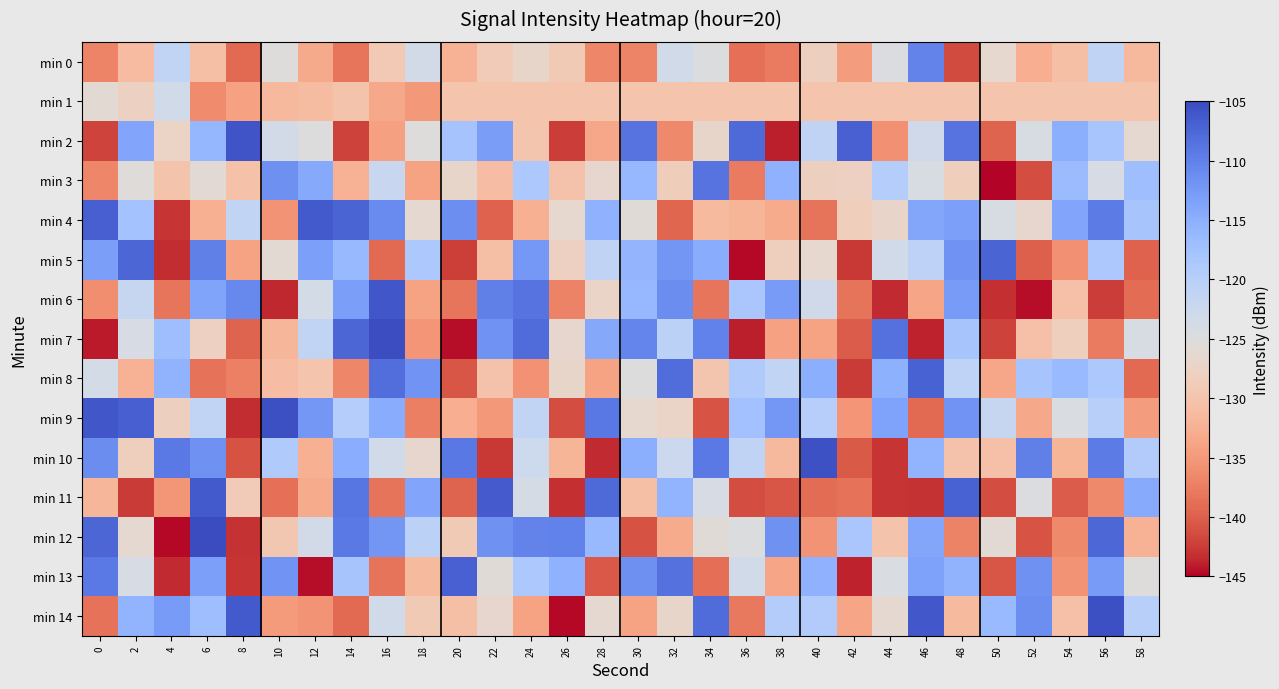

Reading right to left, list all the values displayed in this chart.

min 0: 58=-131.5	56=-121.0	54=-130.7	52=-132.7	50=-126.5	48=-141.4	46=-110.2	44=-124.5	42=-134.7	40=-128.0	38=-137.7	36=-138.7	34=-124.7	32=-123.3	30=-137.0	28=-136.7	26=-129.0	24=-127.0	22=-128.8	20=-132.5	18=-123.6	16=-129.2	14=-138.1	12=-133.2	10=-125.0	8=-139.1	6=-130.7	4=-121.2	2=-131.1	0=-136.9
min 1: 58=-130.0	56=-130.0	54=-130.0	52=-130.0	50=-130.0	48=-130.0	46=-130.0	44=-130.0	42=-130.0	40=-130.0	38=-130.0	36=-130.0	34=-130.0	32=-130.0	30=-130.0	28=-130.0	26=-130.0	24=-130.0	22=-130.0	20=-130.0	18=-135.1	16=-133.3	14=-130.1	12=-131.1	10=-131.5	8=-134.1	6=-136.3	4=-123.2	2=-127.7	0=-125.9
min 2: 58=-126.3	56=-118.2	54=-115.0	52=-124.1	50=-139.7	48=-108.6	46=-123.1	44=-135.8	42=-107.0	40=-121.0	38=-144.0	36=-107.8	34=-126.9	32=-136.5	30=-108.6	28=-133.5	26=-142.4	24=-129.8	22=-112.9	20=-117.8	18=-125.0	16=-134.3	14=-142.1	12=-125.0	10=-123.5	8=-105.9	6=-116.1	4=-127.5	2=-113.8	0=-141.9
min 3: 58=-117.2	56=-124.0	54=-116.6	52=-141.3	50=-144.9	48=-128.4	46=-124.1	44=-119.6	42=-127.9	40=-128.1	38=-115.4	36=-137.8	34=-108.7	32=-128.5	30=-116.2	28=-126.6	26=-130.2	24=-118.7	22=-130.9	20=-126.9	18=-134.0	16=-122.1	14=-132.4	12=-114.3	10=-111.5	8=-130.4	6=-125.9	4=-130.1	2=-125.4	0=-136.8
min 4: 58=-118.0	56=-109.5	54=-113.9	52=-126.6	50=-124.1	48=-113.1	46=-114.0	44=-127.1	42=-128.4	40=-138.4	38=-133.0	36=-132.0	34=-131.3	32=-139.5	30=-125.6	28=-115.3	26=-126.5	24=-132.7	22=-139.8	20=-111.3	18=-126.1	16=-111.1	14=-107.2	12=-106.4	10=-135.6	8=-121.3	6=-132.6	4=-142.9	2=-117.7	0=-106.8
min 5: 58=-139.7	56=-118.6	54=-135.8	52=-139.9	50=-107.3	48=-111.9	46=-120.7	44=-123.3	42=-142.8	40=-126.5	38=-128.2	36=-144.7	34=-114.6	32=-112.2	30=-115.9	28=-121.0	26=-127.9	24=-112.5	22=-130.7	20=-142.2	18=-118.7	16=-139.1	14=-116.3	12=-113.1	10=-126.0	8=-133.9	6=-110.0	4=-143.4	2=-107.4	0=-113.0
min 6: 58=-139.0	56=-142.5	54=-130.5	52=-144.7	50=-143.2	48=-112.7	46=-133.7	44=-143.6	42=-138.4	40=-123.0	38=-112.7	36=-118.4	34=-138.3	32=-111.2	30=-116.2	28=-127.3	26=-137.1	24=-108.6	22=-109.9	20=-138.2	18=-134.0	16=-106.0	14=-113.1	12=-123.7	10=-143.7	8=-110.7	6=-113.7	4=-138.2	2=-122.0	0=-136.0
min 7: 58=-124.2	56=-137.7	54=-128.3	52=-130.6	50=-142.1	48=-118.1	46=-143.8	44=-108.6	42=-140.2	40=-133.9	38=-134.1	36=-144.0	34=-110.1	32=-120.6	30=-110.4	28=-114.1	26=-126.7	24=-107.9	22=-111.8	20=-144.6	18=-135.3	16=-105.3	14=-107.4	12=-121.4	10=-131.7	8=-139.6	6=-127.9	4=-117.1	2=-124.0	0=-144.1
min 8: 58=-139.1	56=-118.7	54=-116.5	52=-118.1	50=-133.5	48=-120.9	46=-107.1	44=-115.2	42=-142.5	40=-114.9	38=-121.2	36=-119.0	34=-129.7	32=-108.1	30=-124.9	28=-133.9	26=-127.0	24=-135.7	22=-130.2	20=-140.7	18=-111.9	16=-108.3	14=-136.7	12=-129.9	10=-130.8	8=-137.3	6=-138.6	4=-115.5	2=-132.3	0=-123.6
min 9: 58=-134.7	56=-119.8	54=-124.5	52=-133.4	50=-121.8	48=-111.9	46=-139.2	44=-113.6	42=-135.3	40=-119.8	38=-112.3	36=-117.6	34=-140.8	32=-127.2	30=-126.5	28=-109.2	26=-141.3	24=-121.2	22=-135.1	20=-132.7	18=-137.5	16=-114.6	14=-119.5	12=-112.3	10=-105.5	8=-143.4	6=-121.3	4=-128.0	2=-106.8	0=-106.1
min 10: 58=-119.2	56=-109.4	54=-131.9	52=-109.9	50=-130.5	48=-130.2	46=-115.7	44=-142.9	42=-140.4	40=-105.6	38=-131.5	36=-121.1	34=-109.2	32=-122.5	30=-114.9	28=-143.6	26=-131.9	24=-122.7	22=-142.7	20=-109.2	18=-126.7	16=-123.3	14=-114.8	12=-132.6	10=-119.1	8=-141.0	6=-111.6	4=-109.3	2=-128.1	0=-111.1
min 11: 58=-114.5	56=-136.4	54=-140.3	52=-124.7	50=-141.3	48=-107.1	46=-143.1	44=-142.9	42=-138.6	40=-139.0	38=-140.8	36=-141.3	34=-124.1	32=-115.7	30=-130.7	28=-107.8	26=-143.3	24=-123.8	22=-106.5	20=-139.6	18=-113.9	16=-138.4	14=-109.0	12=-133.1	10=-138.6	8=-128.8	6=-106.3	4=-135.2	2=-142.6	0=-131.8
min 12: 58=-132.4	56=-107.6	54=-136.5	52=-140.9	50=-125.9	48=-137.2	46=-114.0	44=-130.0	42=-118.4	40=-135.5	38=-111.7	36=-124.8	34=-125.6	32=-133.1	30=-141.1	28=-116.3	26=-110.1	24=-110.2	22=-111.6	20=-129.1	18=-120.6	16=-112.1	14=-109.3	12=-123.4	10=-129.4	8=-143.1	6=-105.0	4=-144.8	2=-126.2	0=-107.5
min 13: 58=-125.1	56=-112.7	54=-135.5	52=-111.7	50=-140.7	48=-115.6	46=-113.3	44=-124.5	42=-143.9	40=-115.4	38=-133.7	36=-123.2	34=-138.8	32=-108.4	30=-111.4	28=-140.6	26=-115.4	24=-118.7	22=-125.6	20=-106.9	18=-131.3	16=-138.4	14=-118.0	12=-144.6	10=-111.9	8=-142.9	6=-113.3	4=-143.4	2=-124.0	0=-109.3
min 14: 58=-120.0	56=-105.4	54=-130.6	52=-111.4	50=-116.5	48=-131.3	46=-106.2	44=-126.2	42=-133.7	40=-119.2	38=-119.5	36=-137.8	34=-107.8	32=-127.0	30=-134.0	28=-126.1	26=-144.8	24=-134.0	22=-126.6	20=-130.7	18=-129.0	16=-123.4	14=-139.1	12=-135.6	10=-134.8	8=-106.4	6=-117.0	4=-112.7	2=-115.6	0=-138.6